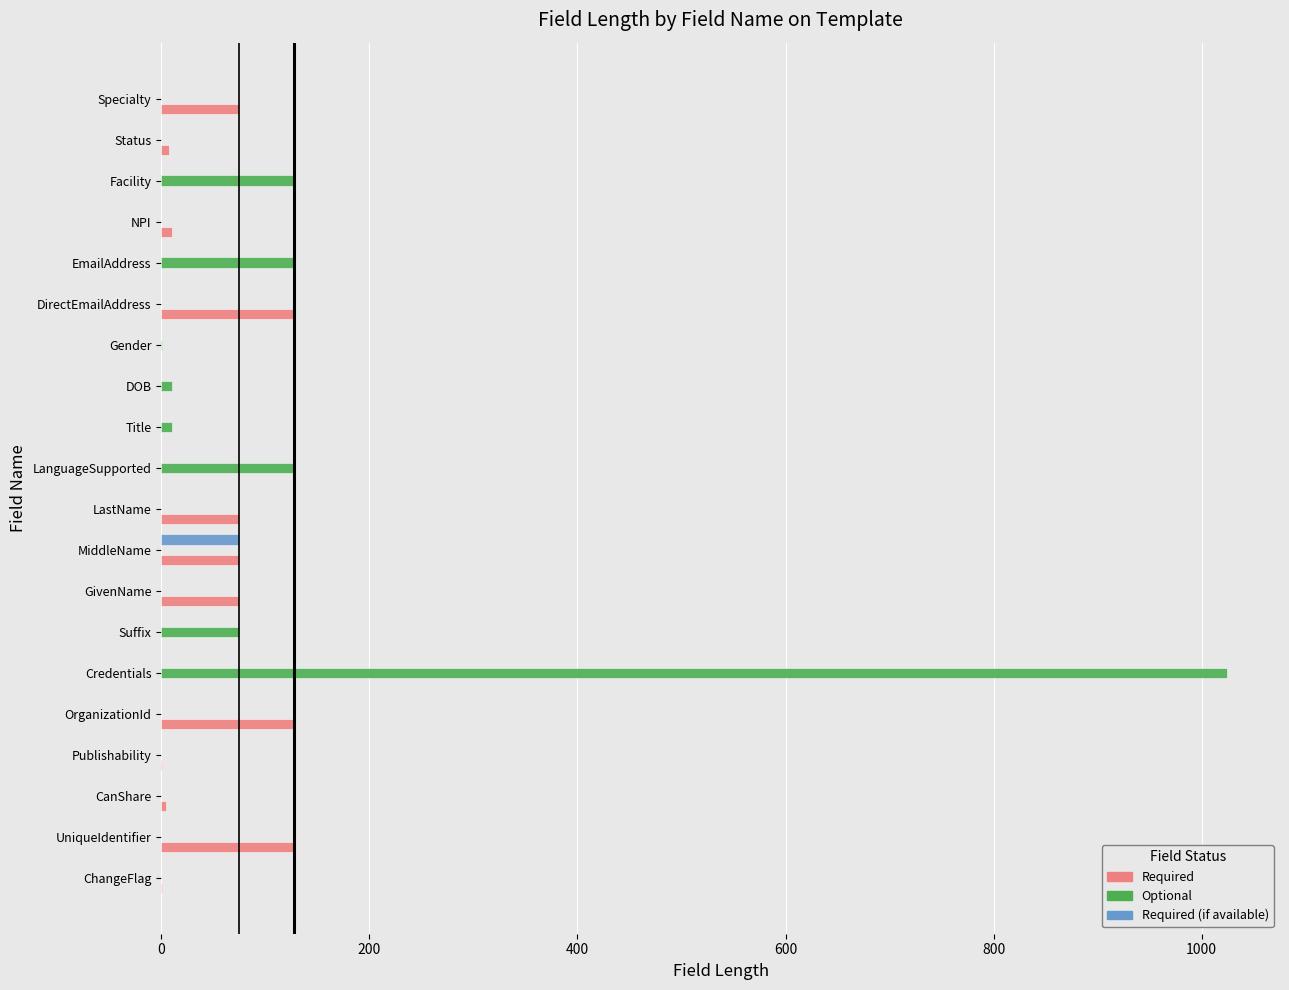

Which series has the largest total across all categories?

Optional